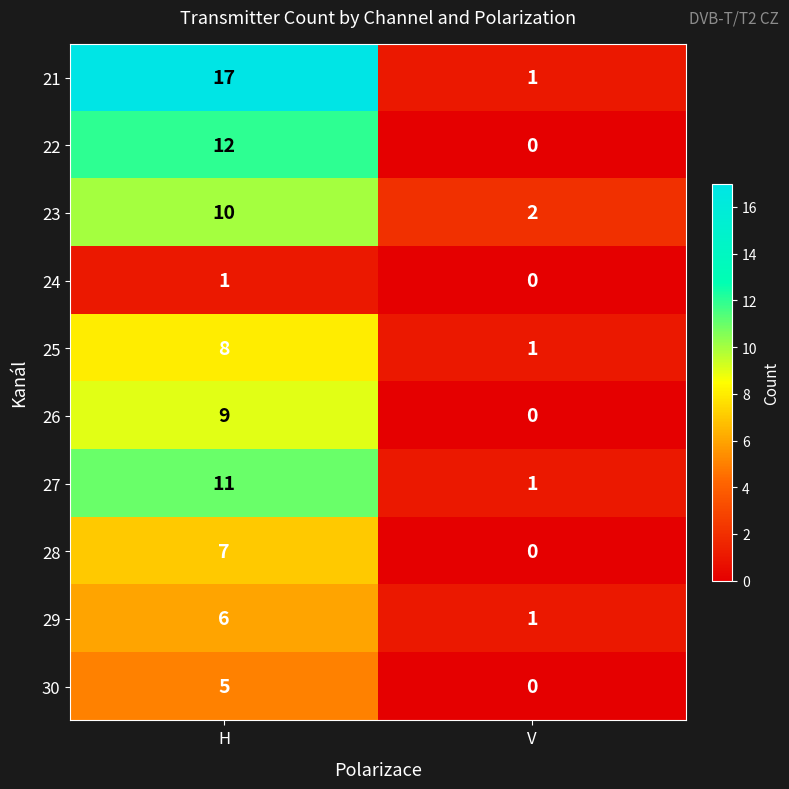

True or false: 29 has a value of 2 at H.

False